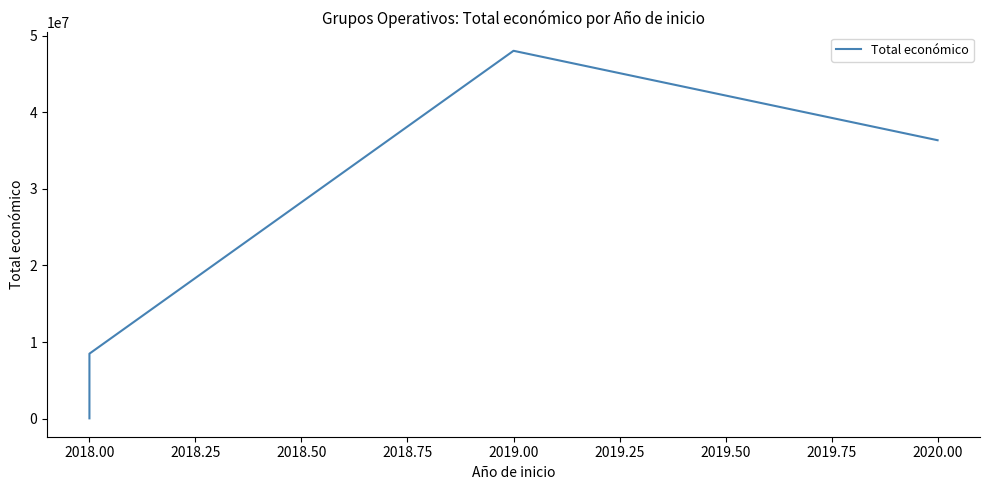

How many values exceed 8484999?

2